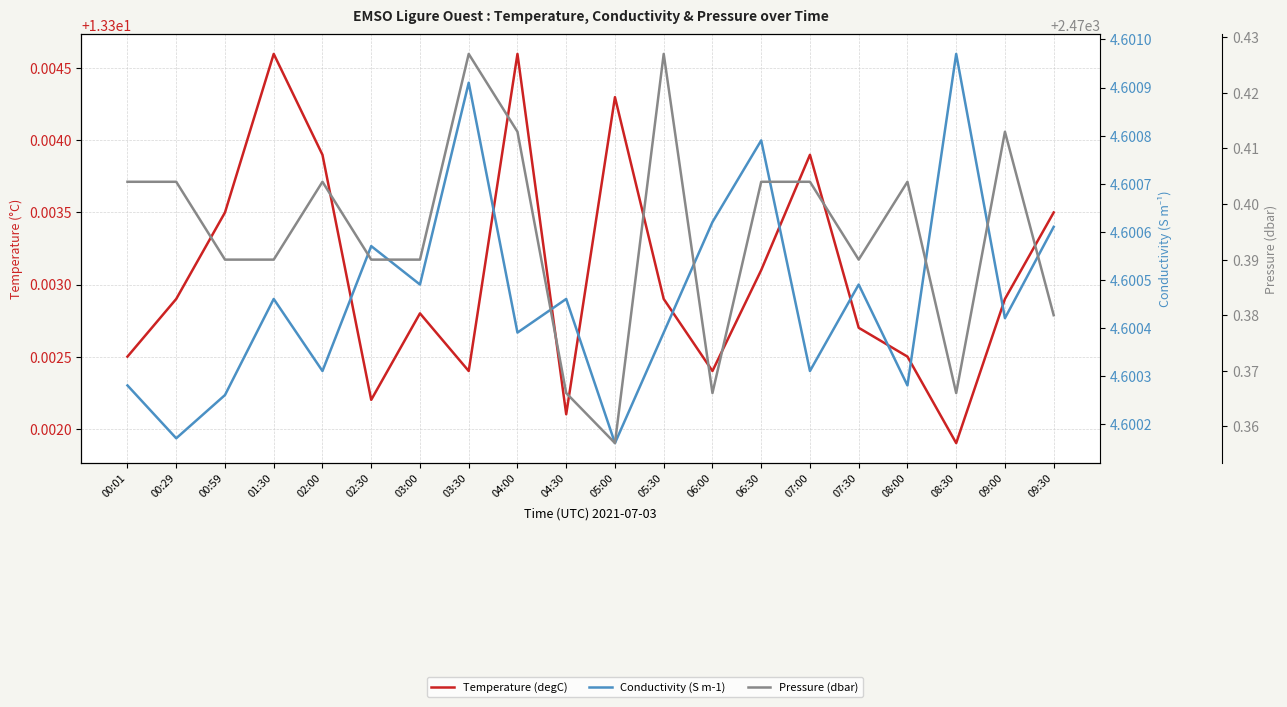

At which label is Conductivity (S m-1) closest to 4?

05:00